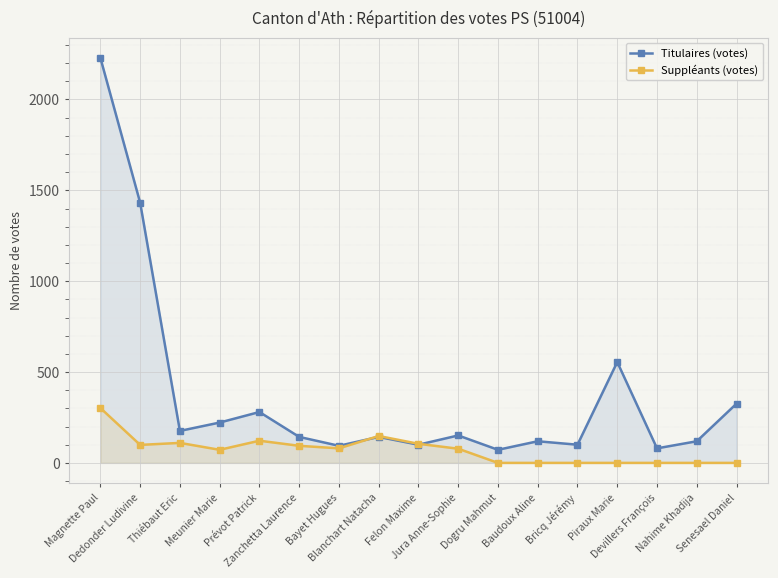

At how many categories does at least one series exceed 381?

3